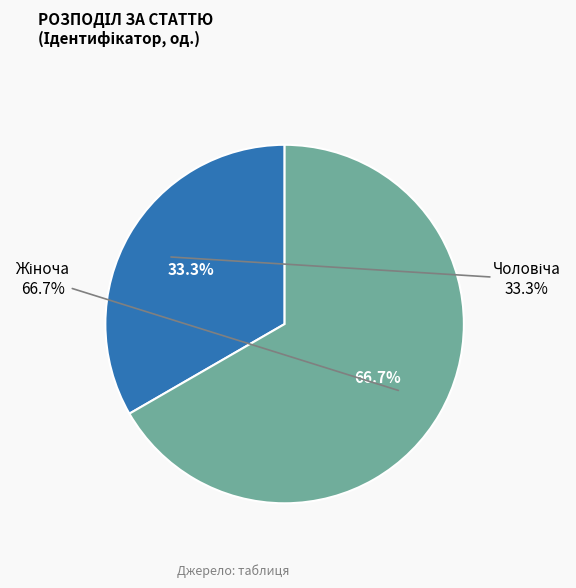

Between Чоловіча and Жіноча, which is larger?

Жіноча